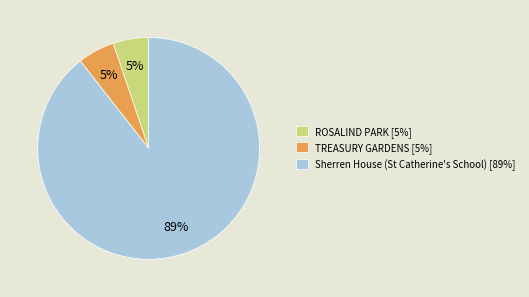

The ROSALIND PARK slice represents 1% of the pie. True or false?

False